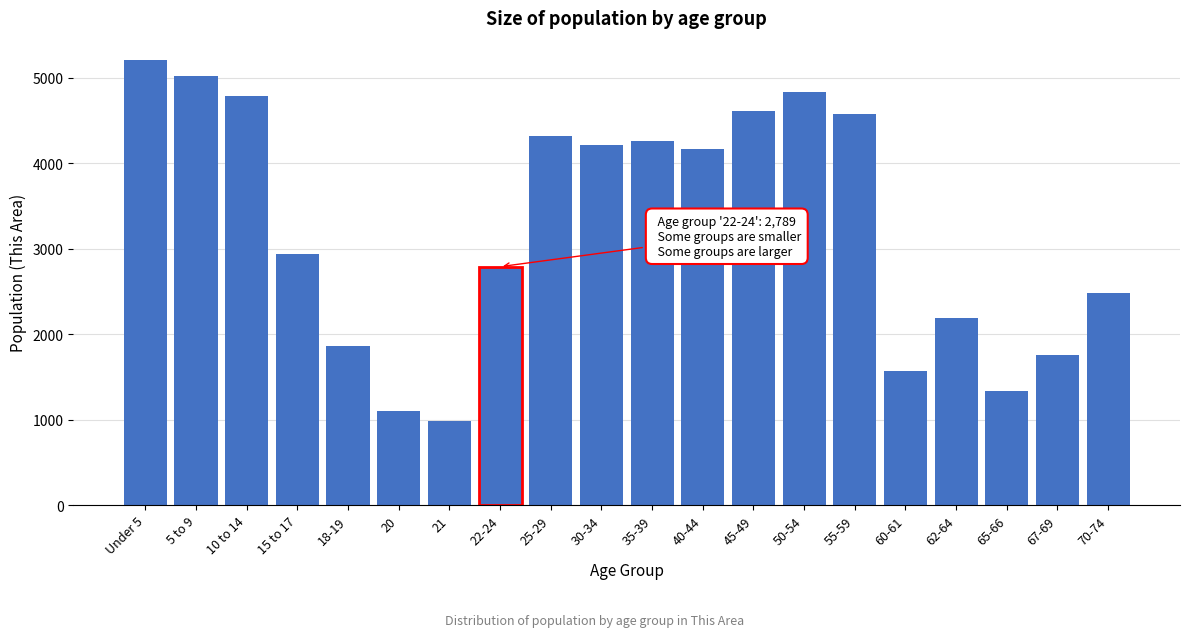

Reading right to left, extract all data points from this chart.

70-74=2476	67-69=1752	65-66=1338	62-64=2193	60-61=1565	55-59=4578	50-54=4830	45-49=4610	40-44=4169	35-39=4255	30-34=4209	25-29=4315	22-24=2789	21=988	20=1097	18-19=1865	15 to 17=2933	10 to 14=4781	5 to 9=5015	Under 5=5206